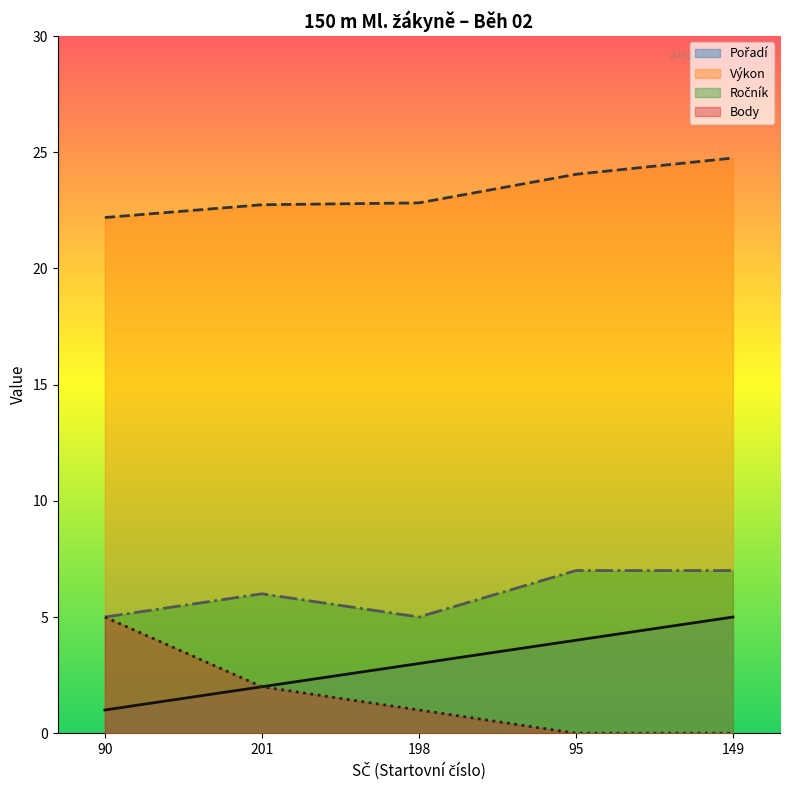

Reading right to left, list all the values displayed in this chart.

Pořadí: 5.0	4.0	3.0	2.0	1.0
Výkon: 24.8	24.1	22.8	22.7	22.2
Ročník: 7.0	7.0	5.0	6.0	5.0
Body: 0.0	0.0	1.0	2.0	5.0